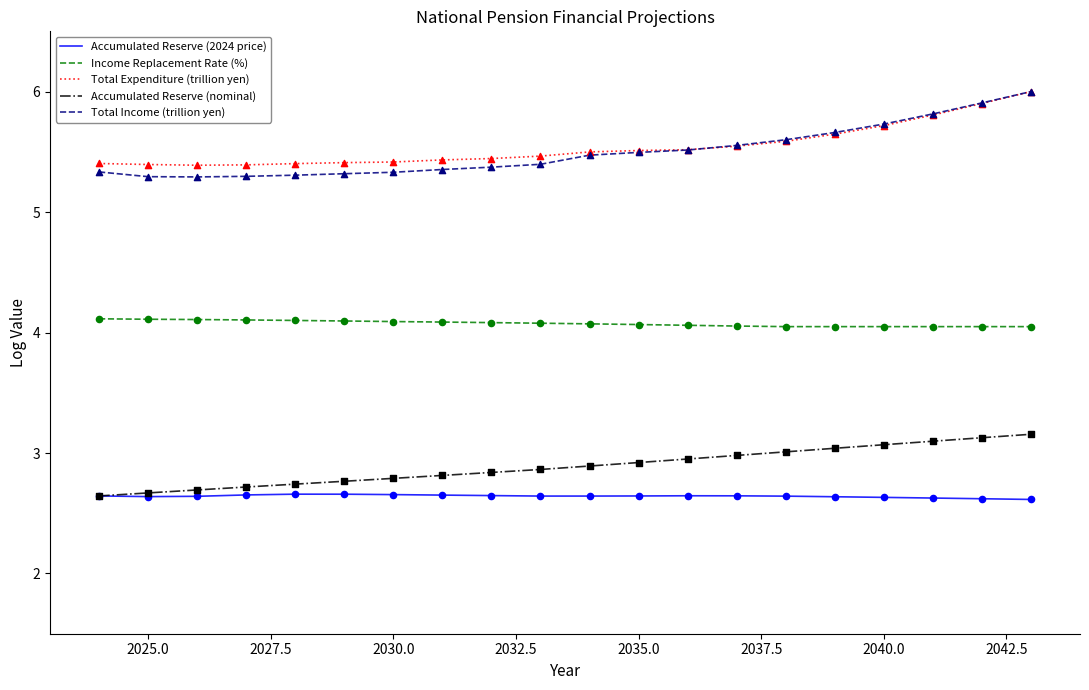

Which series has the widest spread of values?

Total Income (trillion yen)